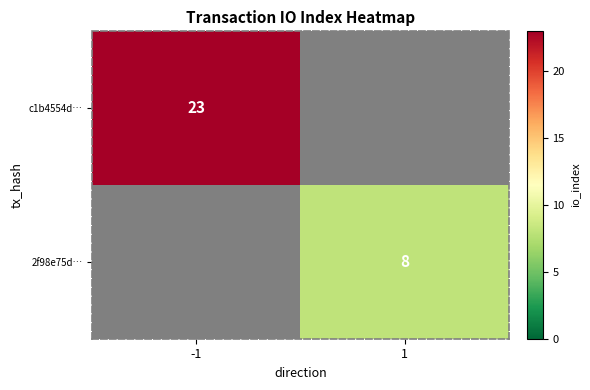

True or false: 2f98e75d… has a value of 8 at 1.

True